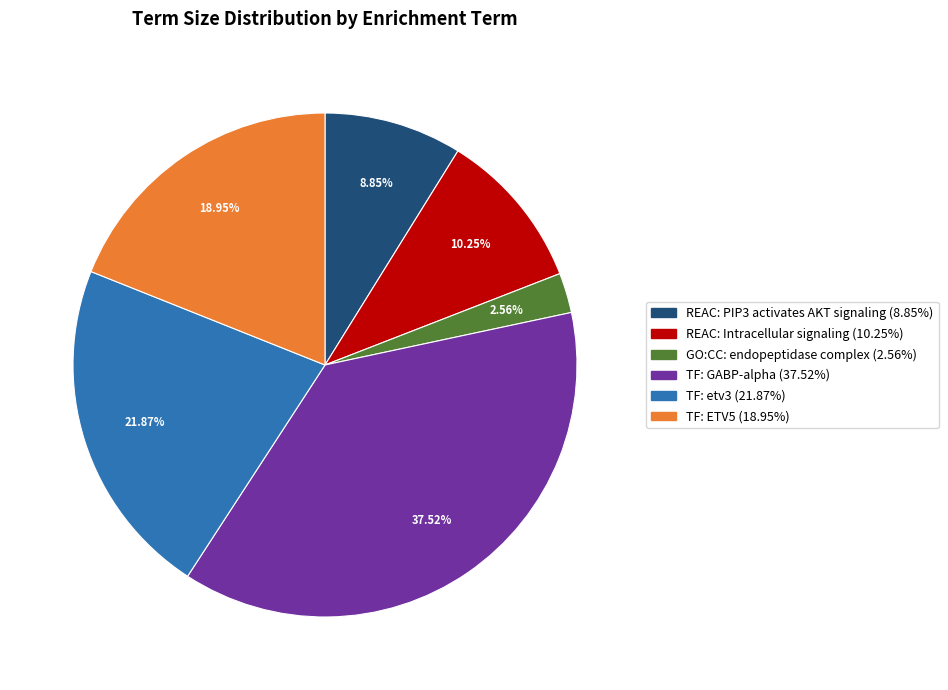

To the nearest percent, what is the difference between the TF: ETV5 and REAC: Intracellular signaling slice percentages?

9%